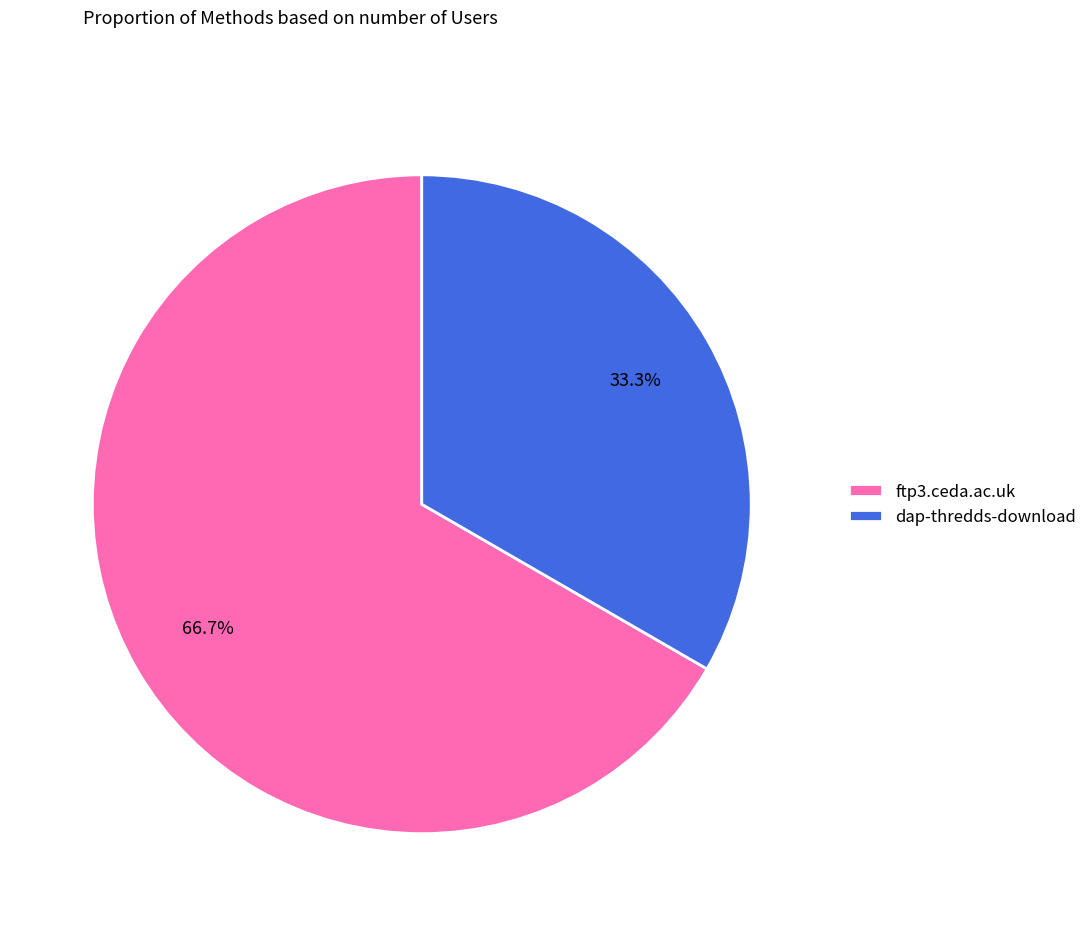

Rank the categories by value from highest to lowest.

ftp3.ceda.ac.uk, dap-thredds-download